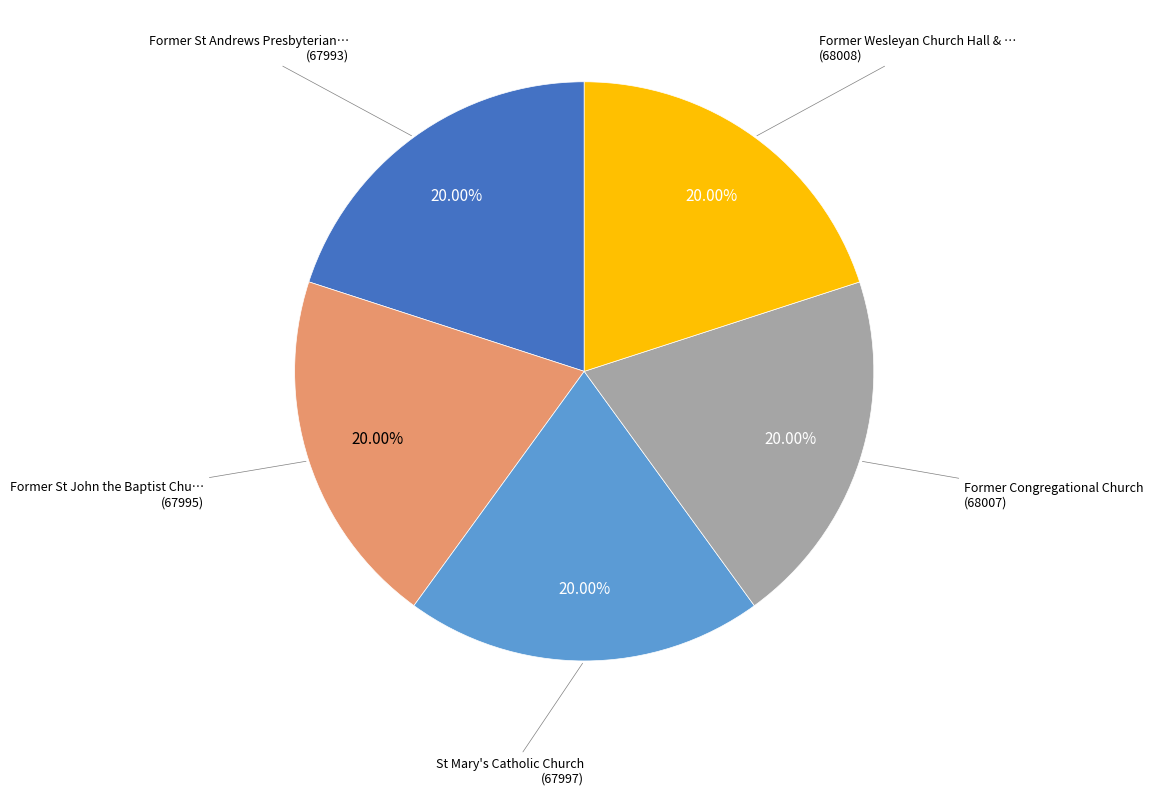

Is there any slice that represents more than half of the pie?

No